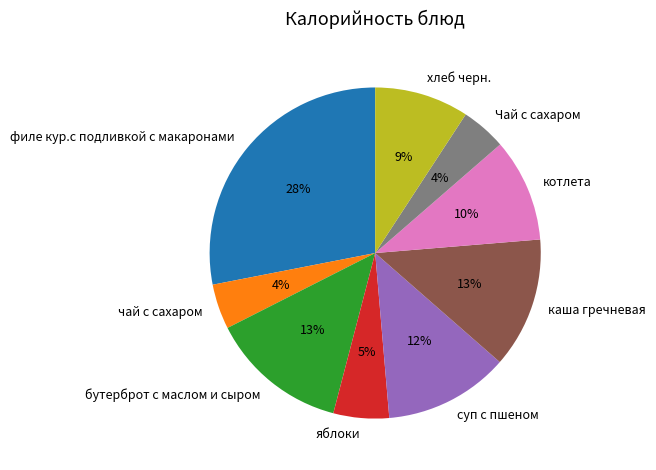

Between чай с сахаром and котлета, which is larger?

котлета